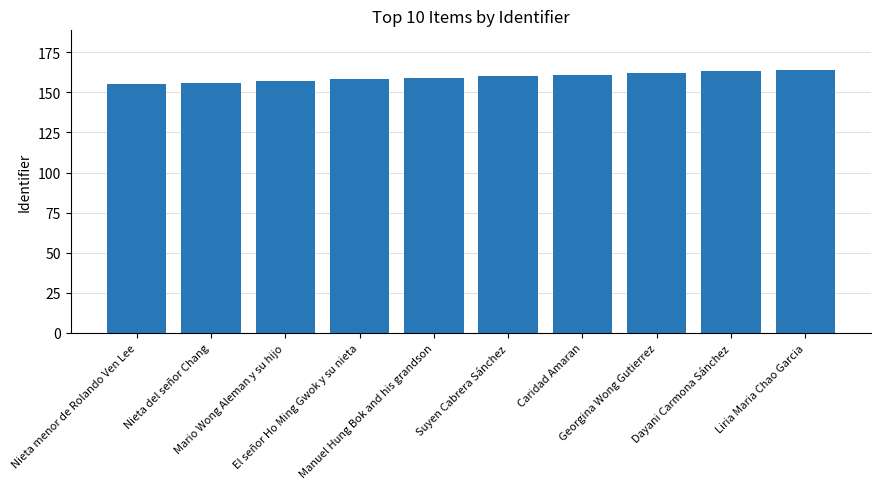

Reading left to right, transcribe all the data shown in this chart.

155	156	157	158	159	160	161	162	163	164